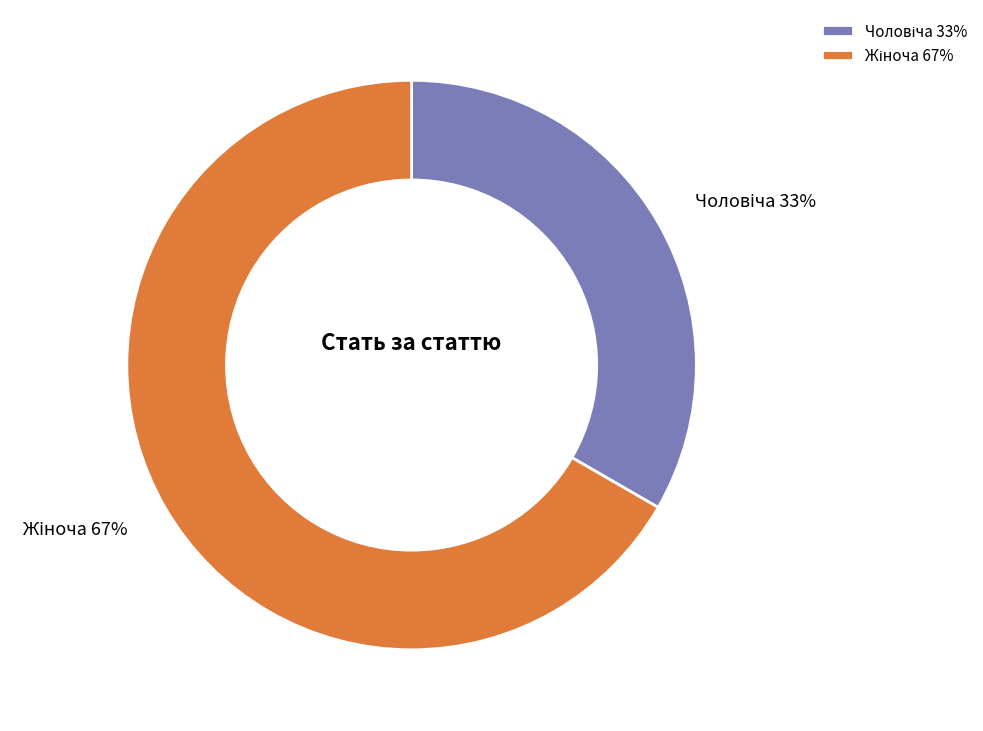

Does any single category account for the majority?

Yes